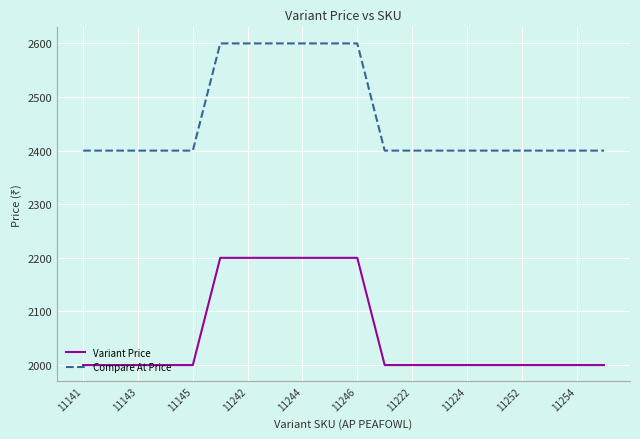

List the series in order of their peak value, highest first.

Compare At Price, Variant Price